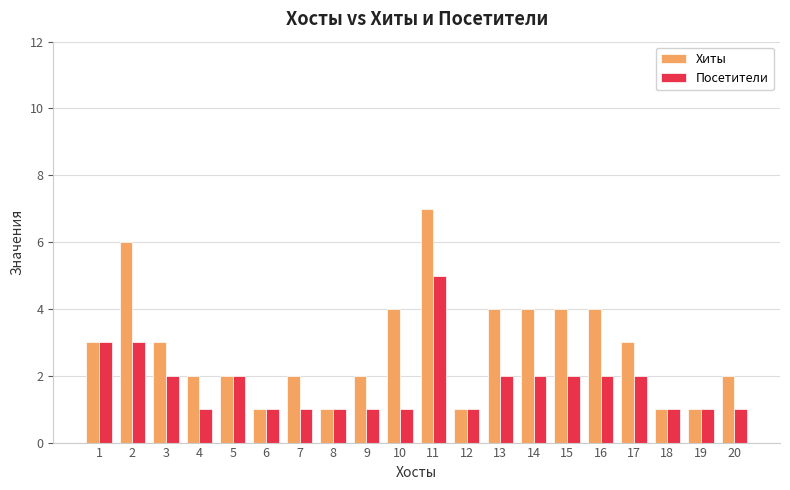

What is the difference between the highest and lowest values at 17?

1